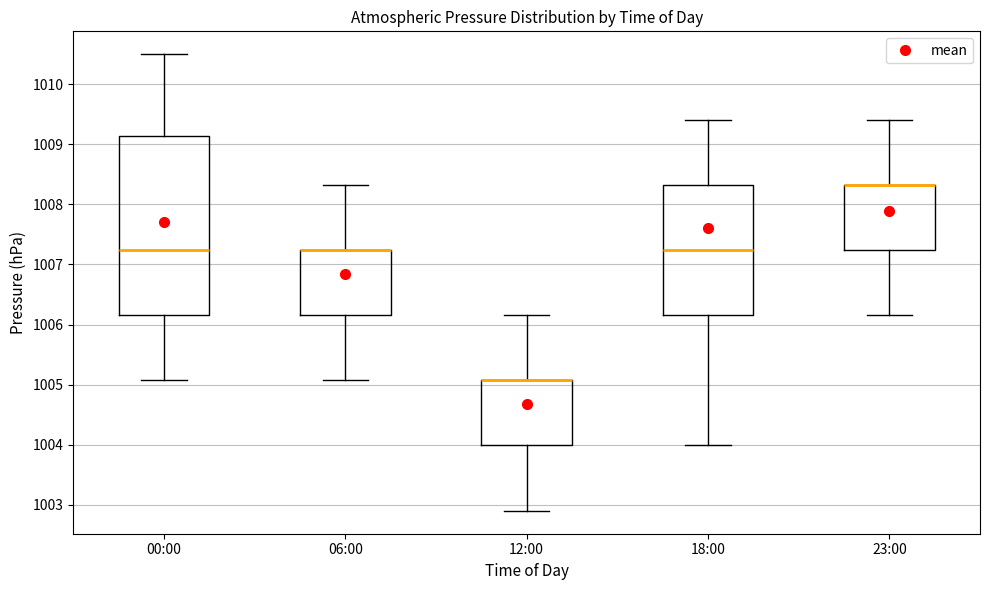

Which box is the tallest, from its lower edge to its upper edge?

00:00